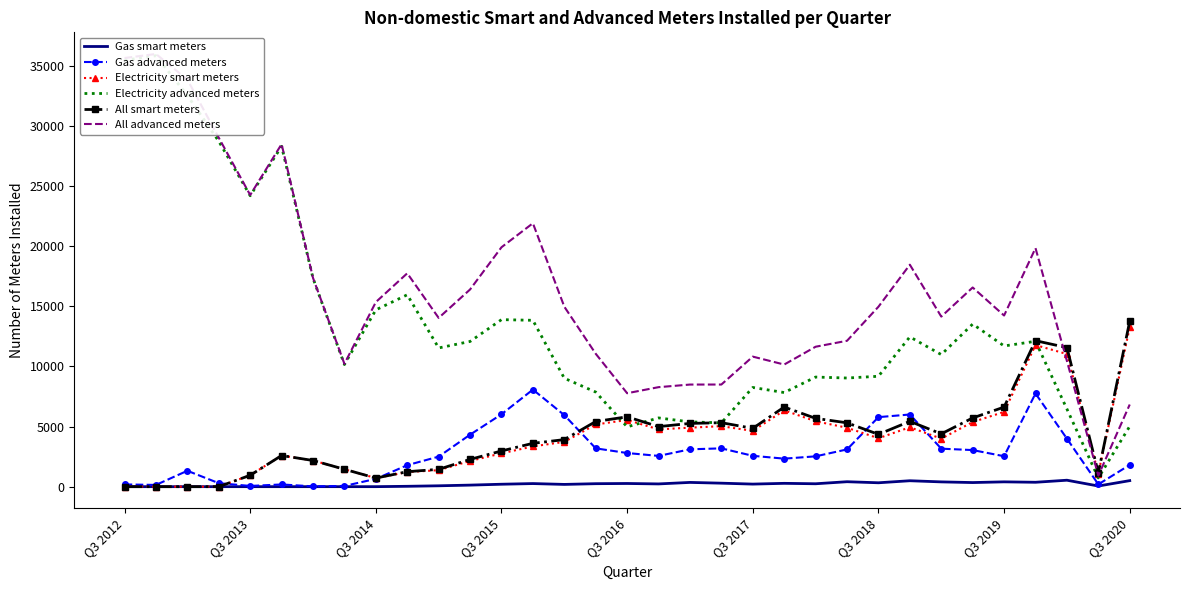

Reading left to right, list all the values displayed in this chart.

Gas smart meters: 0	0	0	0	0	0	0	0	0	30	72	129	202	257	187	247	264	228	353	290	213	276	241	411	323	492	397	341	400	365	536	54	501
Gas advanced meters: 186	144	1321	290	60	184	24	59	647	1786	2497	4323	6018	8071	5948	3185	2797	2557	3105	3185	2565	2329	2521	3097	5781	6000	3159	3042	2531	7747	3993	192	1808
Electricity smart meters: 0	0	0	0	946	2590	2175	1445	714	1214	1369	2137	2767	3347	3725	5170	5545	4764	4906	5029	4636	6344	5439	4897	4026	4938	3993	5373	6216	11774	11028	1094	13261
Electricity advanced meters: 35455	35834	32529	28722	24189	28300	17332	10152	14700	15955	11534	12073	13888	13832	9015	7865	4972	5716	5385	5307	8248	7825	9114	9033	9179	12455	10981	13519	11699	12087	6459	725	5023
All smart meters: 0	0	0	0	946	2590	2175	1445	714	1244	1441	2266	2969	3604	3912	5417	5809	4992	5259	5319	4849	6620	5680	5308	4349	5430	4390	5714	6616	12139	11564	1148	13762
All advanced meters: 35641	35978	33850	29012	24249	28484	17356	10211	15347	17741	14031	16396	19906	21903	14963	11050	7769	8273	8490	8492	10813	10154	11635	12130	14960	18455	14140	16561	14230	19834	10452	917	6831